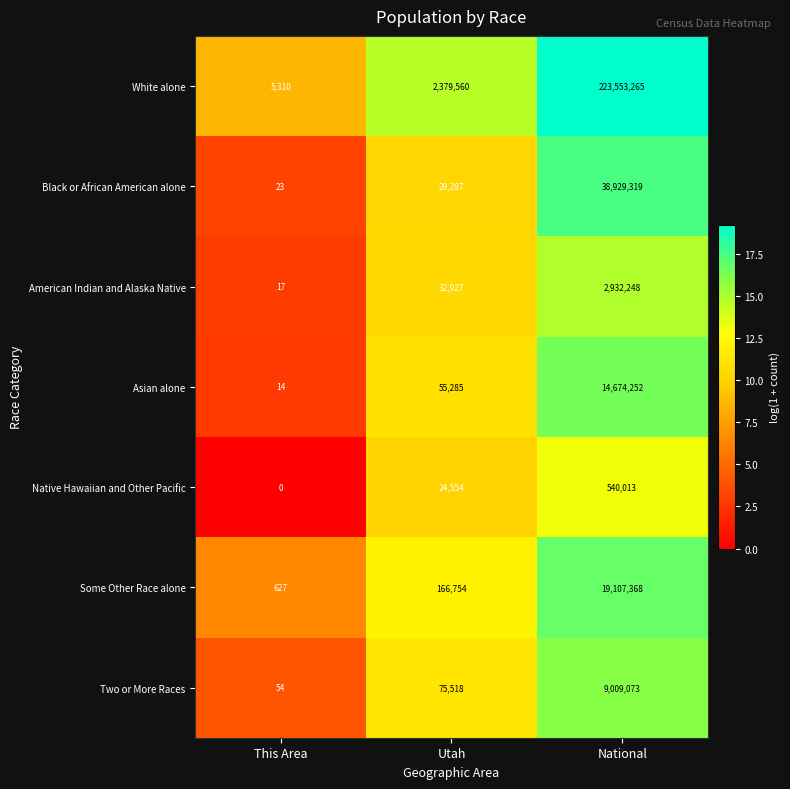

Which category has the highest value in the Native Hawaiian and Other Pacific series?

National